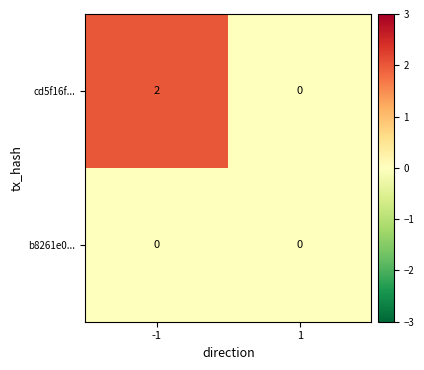

Count the number of data series in this chart.

2